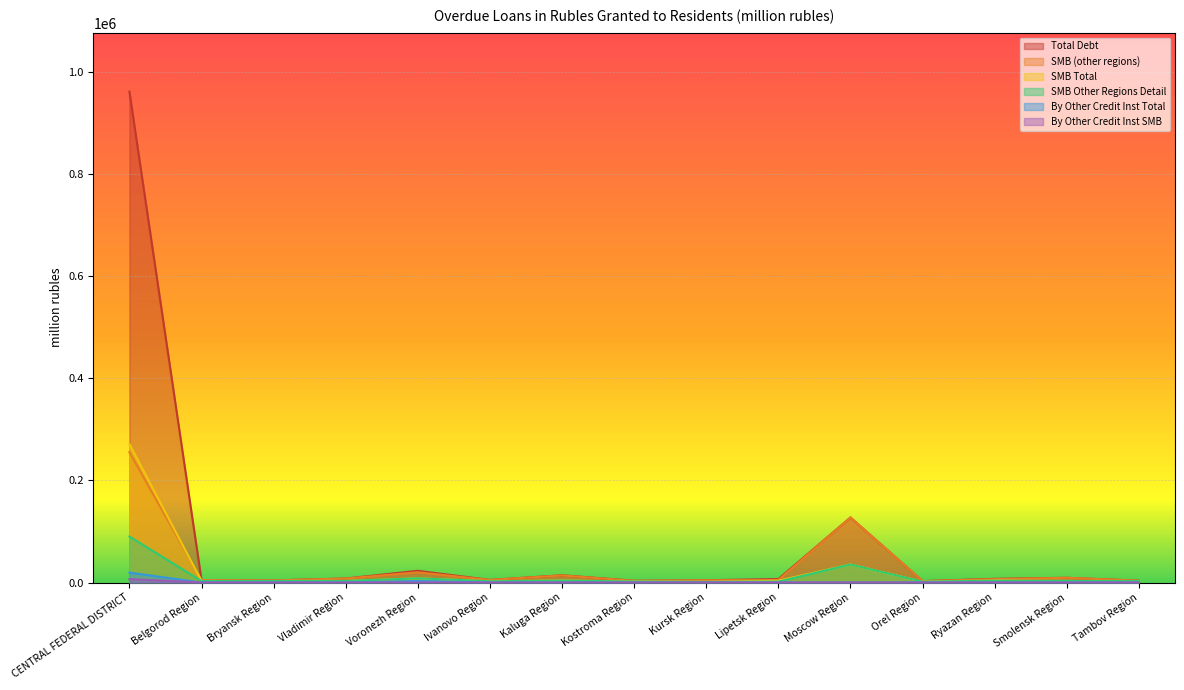

What is the maximum value shown in the chart?

961423